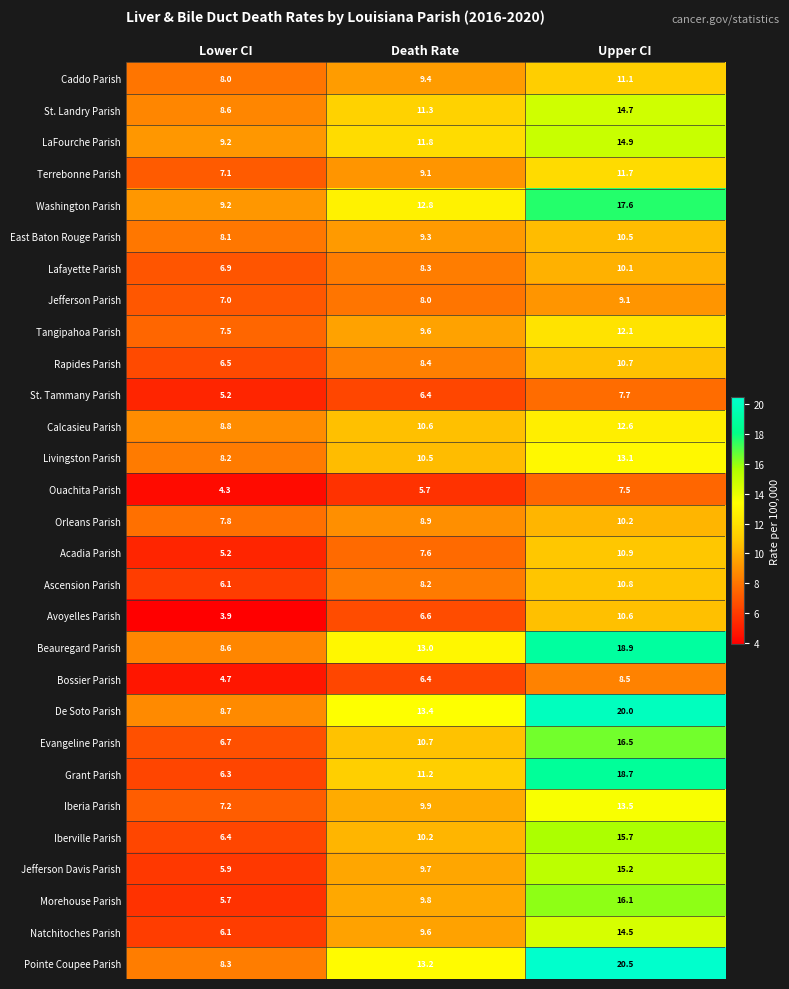

What is the difference between the second highest and minimum values in the Natchitoches Parish series?

3.5